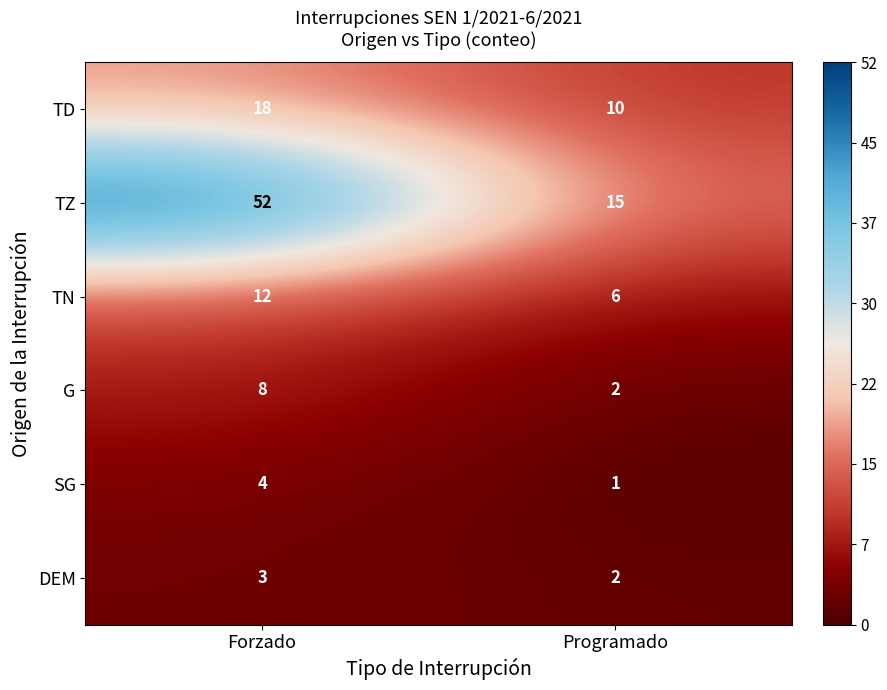

What is the difference between the SG values at Programado and Forzado?

3